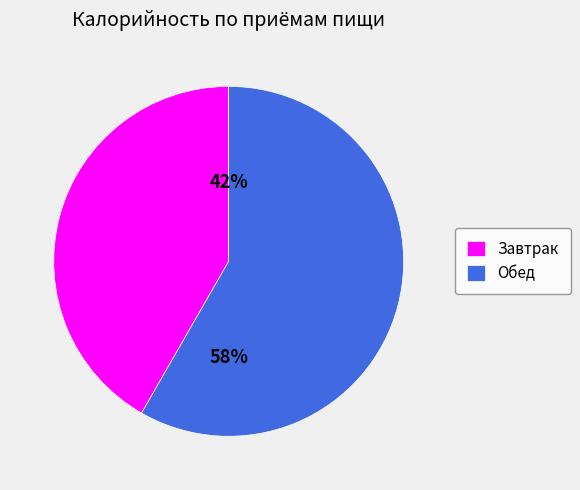

Which slice is the largest?

Обед